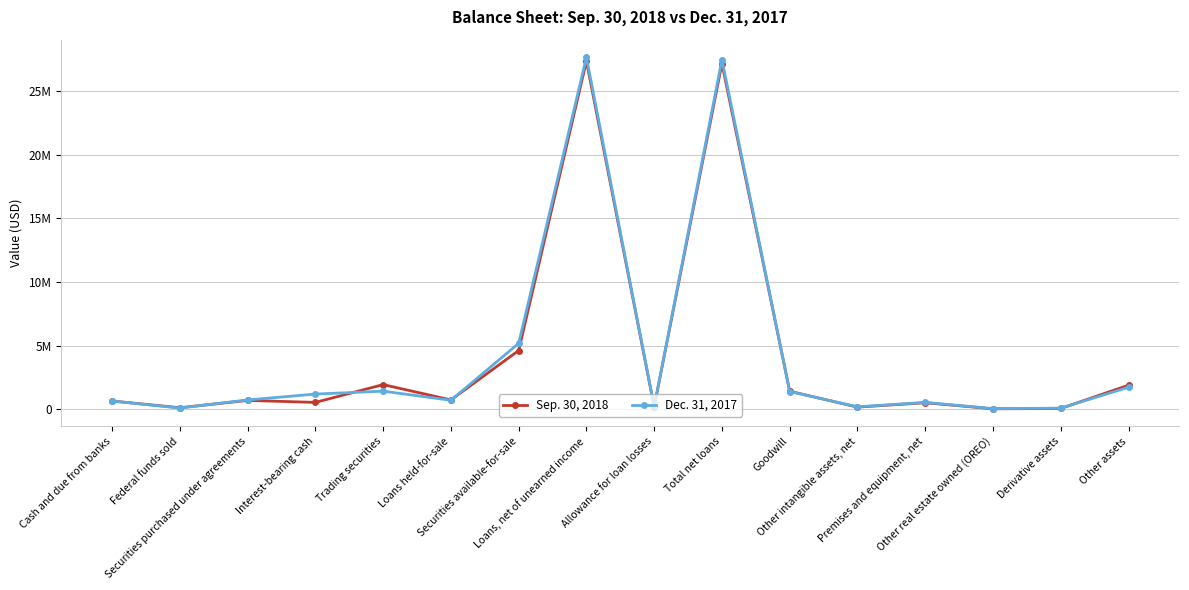

Is this an area chart (filled region under the line)?

No